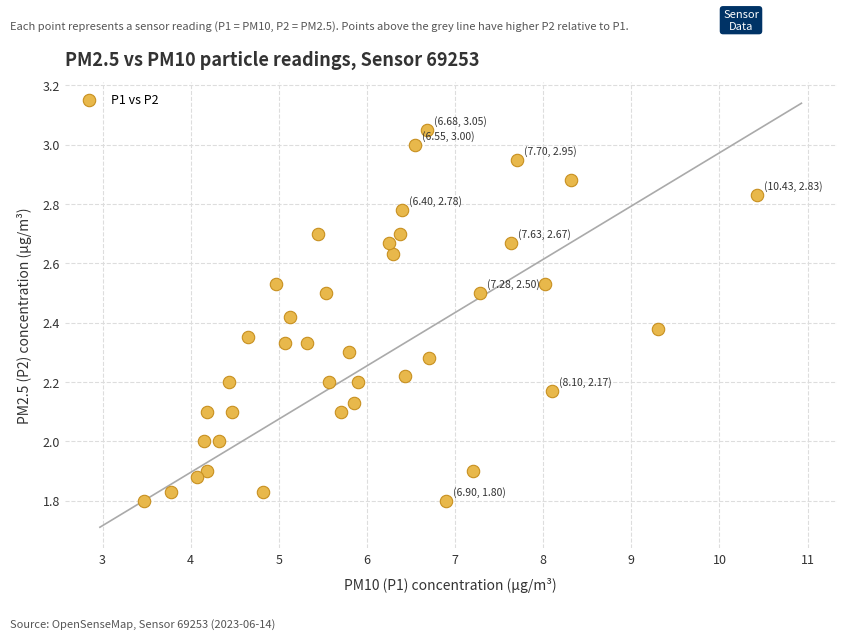

What is the range of X values (max minus min)?

7.0